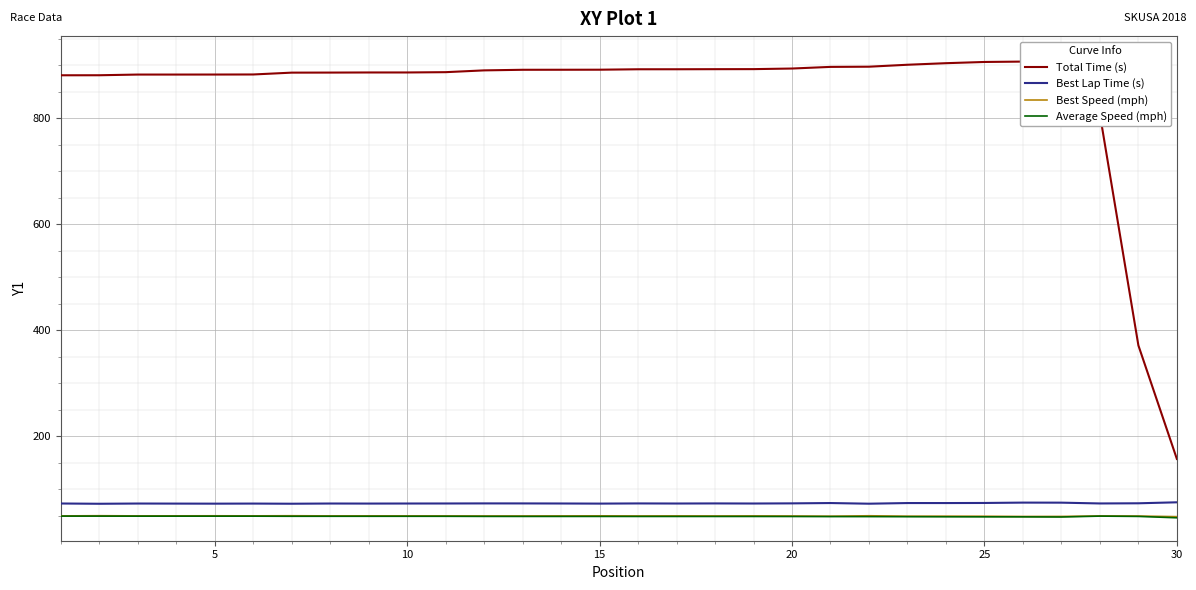

True or false: Best Speed (mph) and Best Lap Time (s) cross at least once.

False